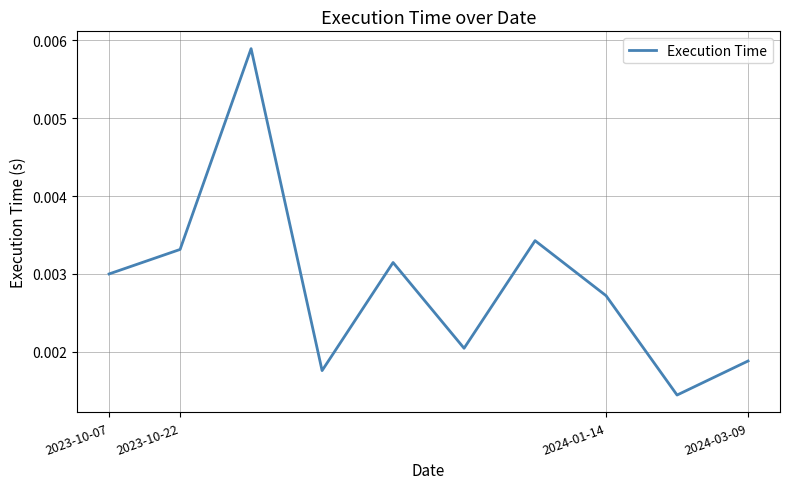

Where is the data nearest to the value 0?

8